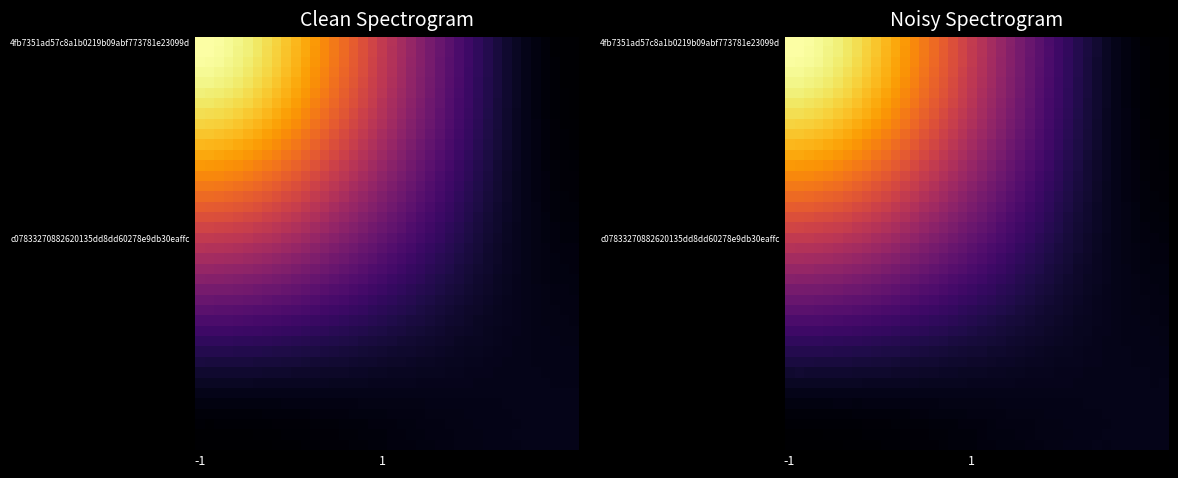

How many distinct data groups are displayed?

40